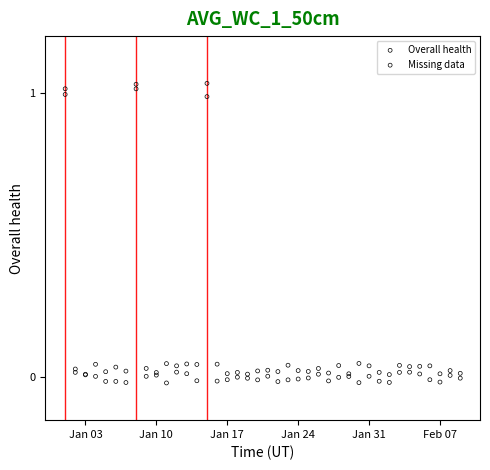

What are all the series names shown in the legend?

Overall health, Missing data